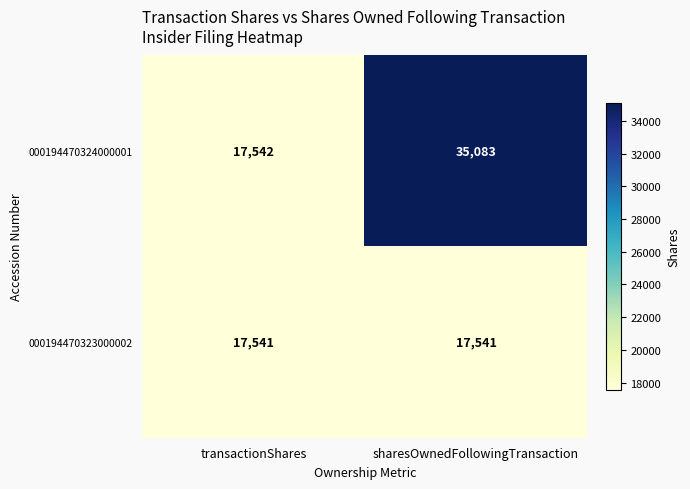

The 000194470323000002 series shows 17541 at sharesOwnedFollowingTransaction. True or false?

True